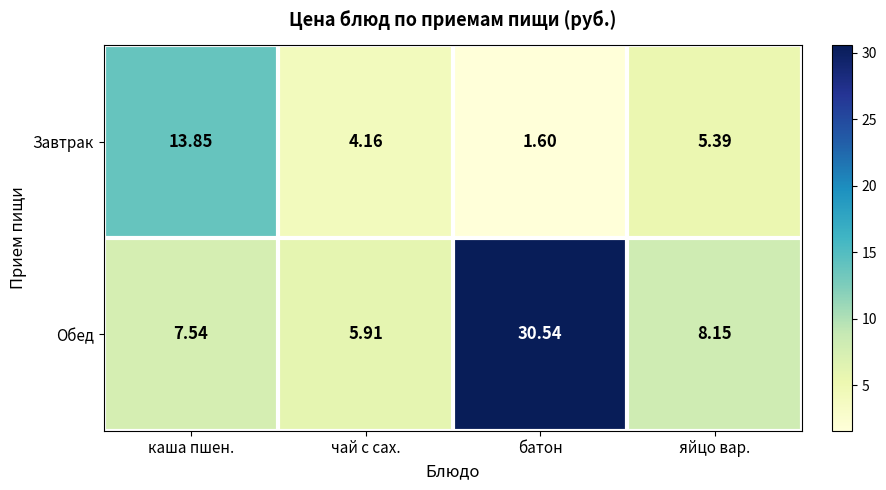

Which series has the largest total across all categories?

Обед